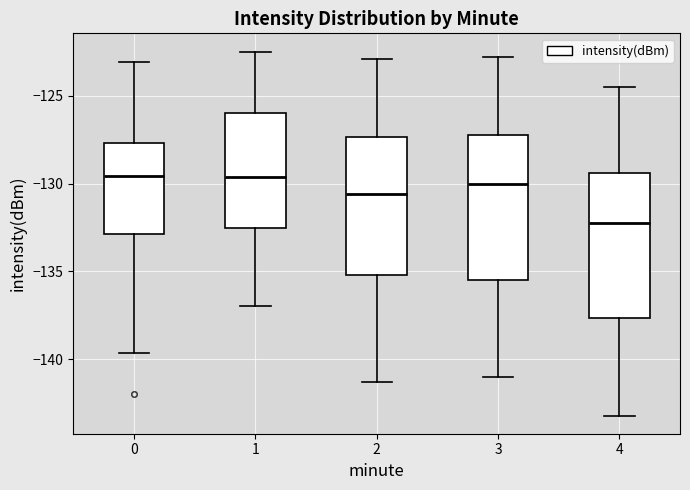

Reading left to right, read every box against the y-axis: the position of its median line, the range the box covers, and the ends of its whiskers. The values are not printed on the chart, so give them approximately, as read against the axis.

0: median -129.5, box -133.0 to -127.5, whiskers -139.5 to -123.0
1: median -129.5, box -132.5 to -126.0, whiskers -137.0 to -122.5
2: median -130.5, box -135.0 to -127.5, whiskers -141.5 to -123.0
3: median -130.0, box -135.5 to -127.0, whiskers -141.0 to -123.0
4: median -132.0, box -137.5 to -129.5, whiskers -143.0 to -124.5